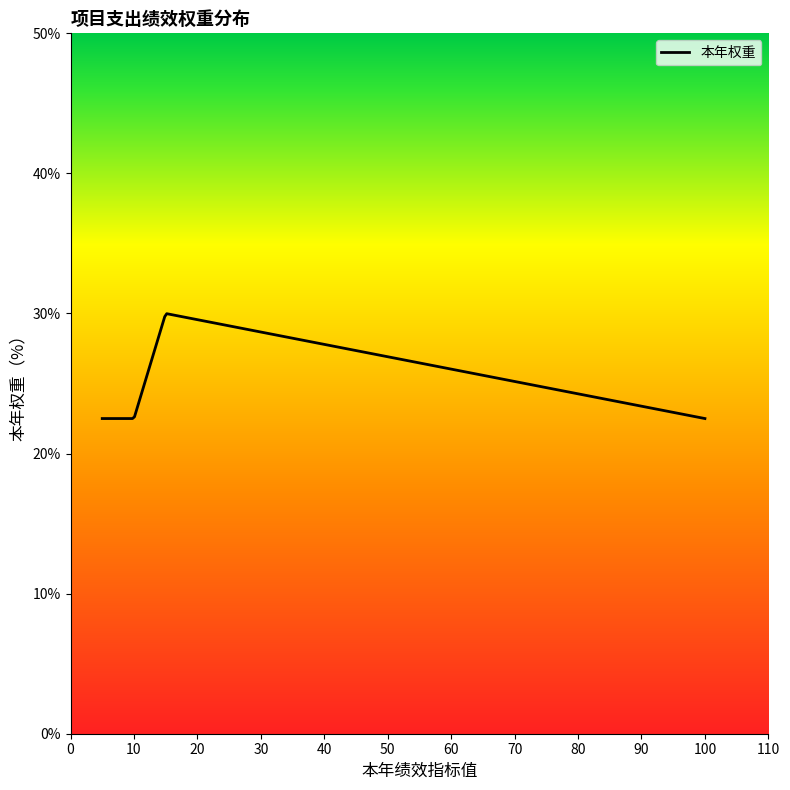

What is the smallest value displayed?

22.5